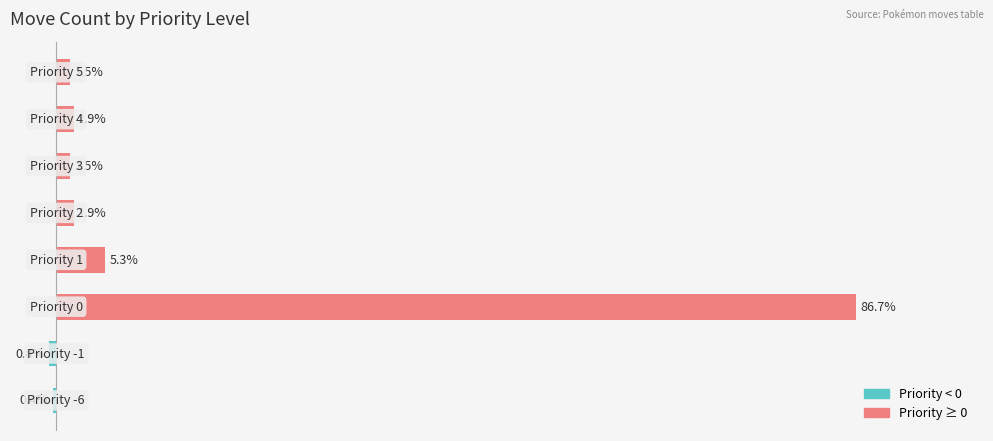

Reading right to left, list all the values displayed in this chart.

Priority < 0: 0.0	0.0	0.0	0.0	0.0	0.0	-0.8	-0.4
Priority ≥ 0: 1.5	1.9	1.5	1.9	5.3	86.7	0.0	0.0